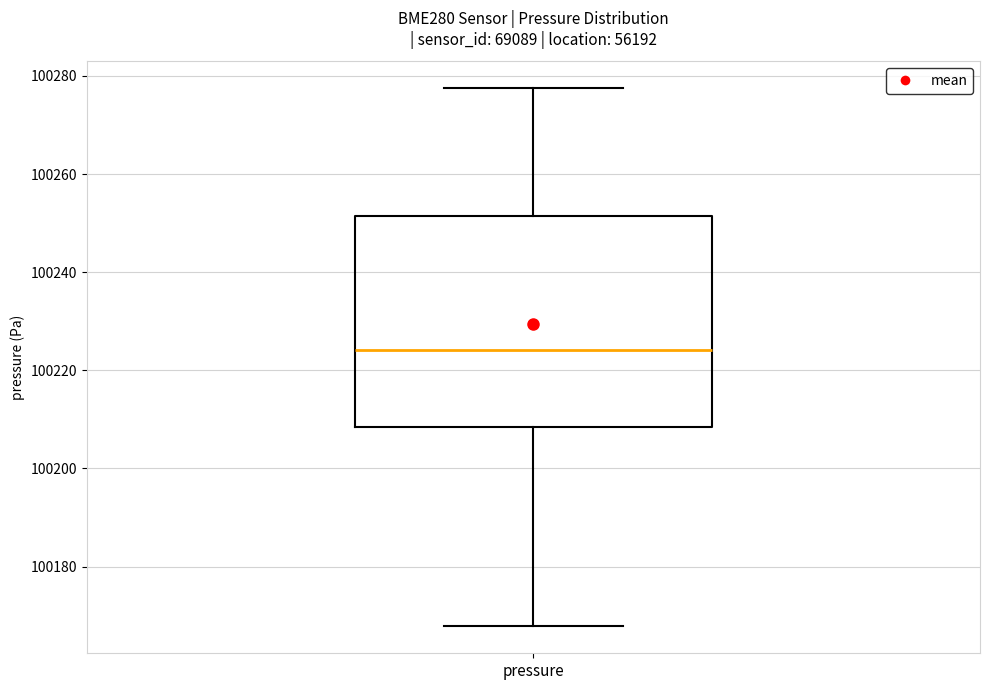

Read this box plot against the y-axis: the position of the median line, the range covered by the box, and the ends of both whiskers. The values are not printed on the chart, so give them approximately, as read against the axis.

median 100224, box 100208 to 100252, whiskers 100168 to 100278